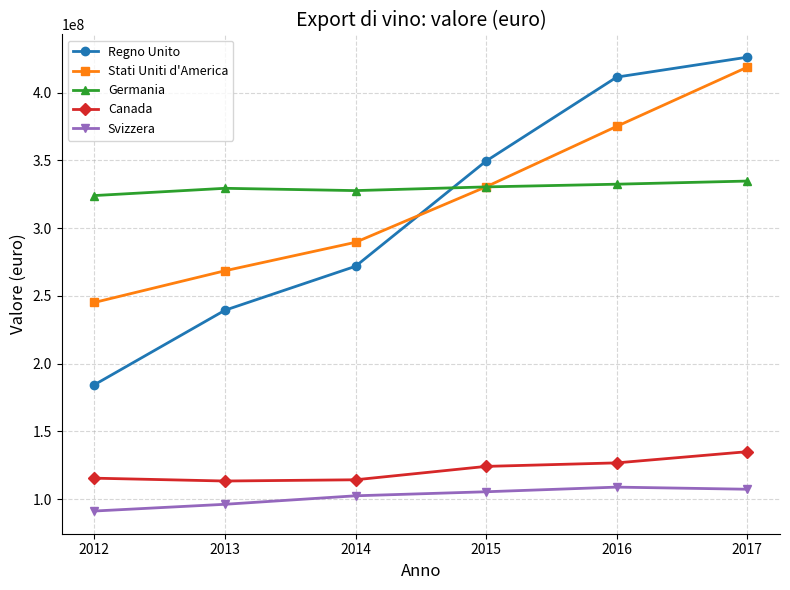

True or false: Regno Unito and Svizzera intersect in this chart.

False